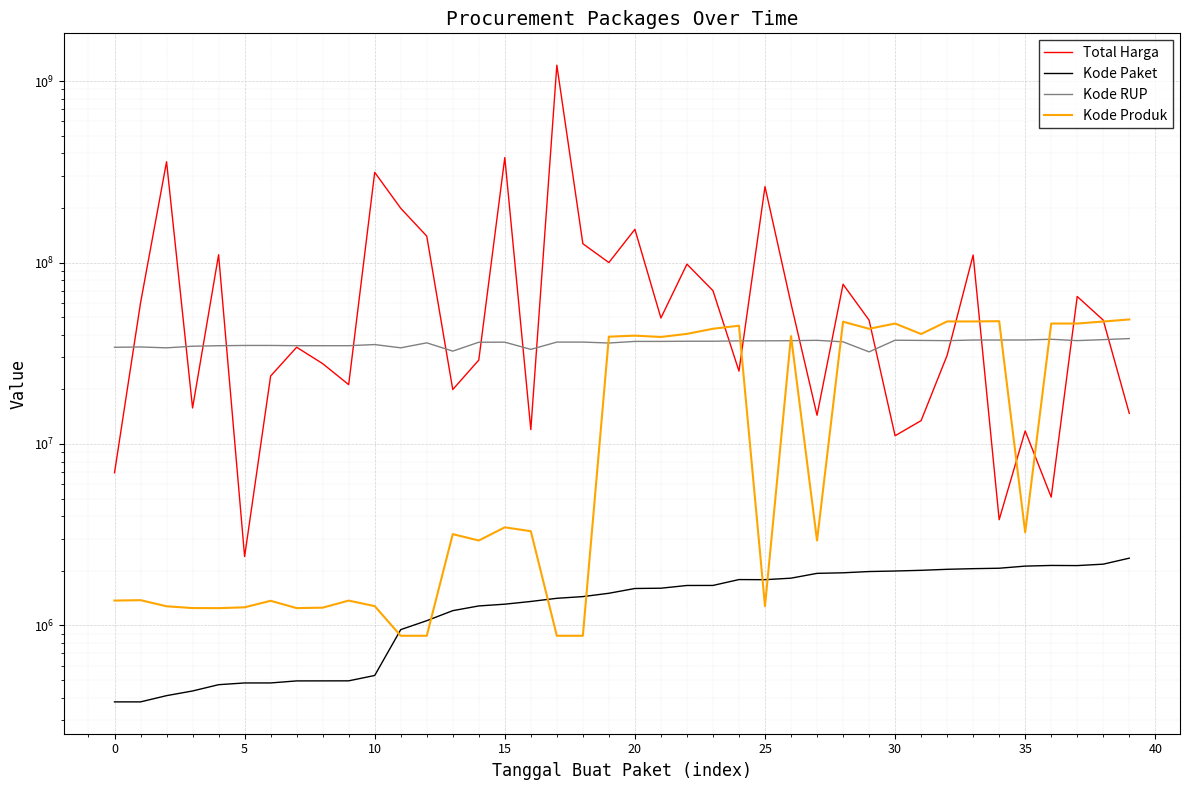

What is the label of the 10th point from the right?

30